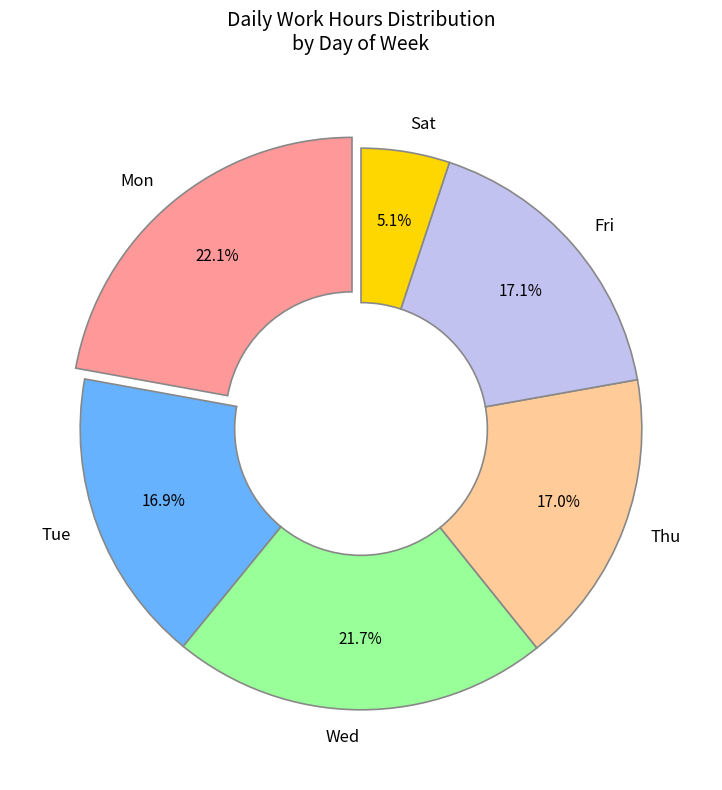

Is Wed the majority of the pie?

No